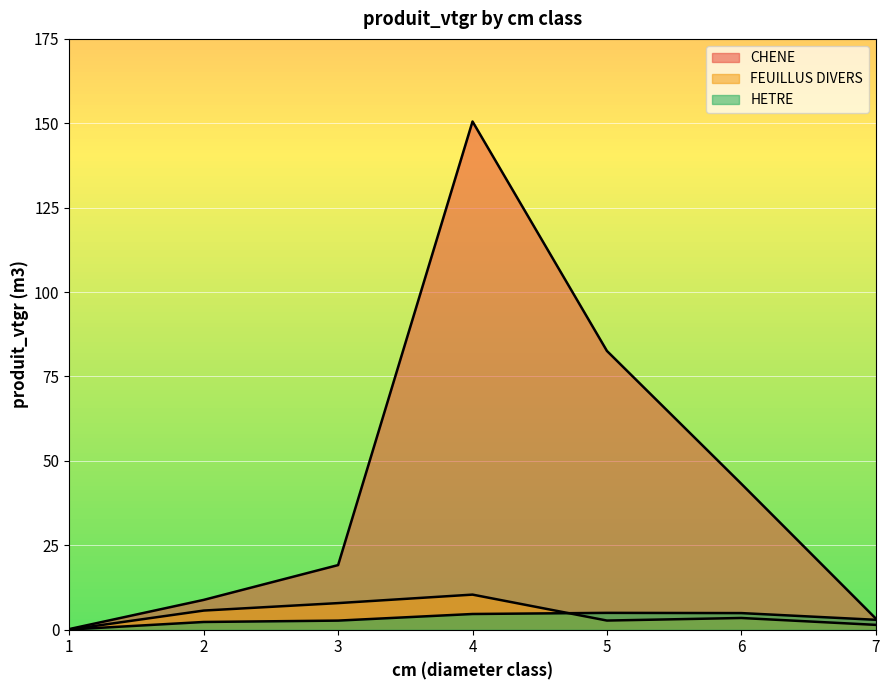

Count the number of data series in this chart.

3